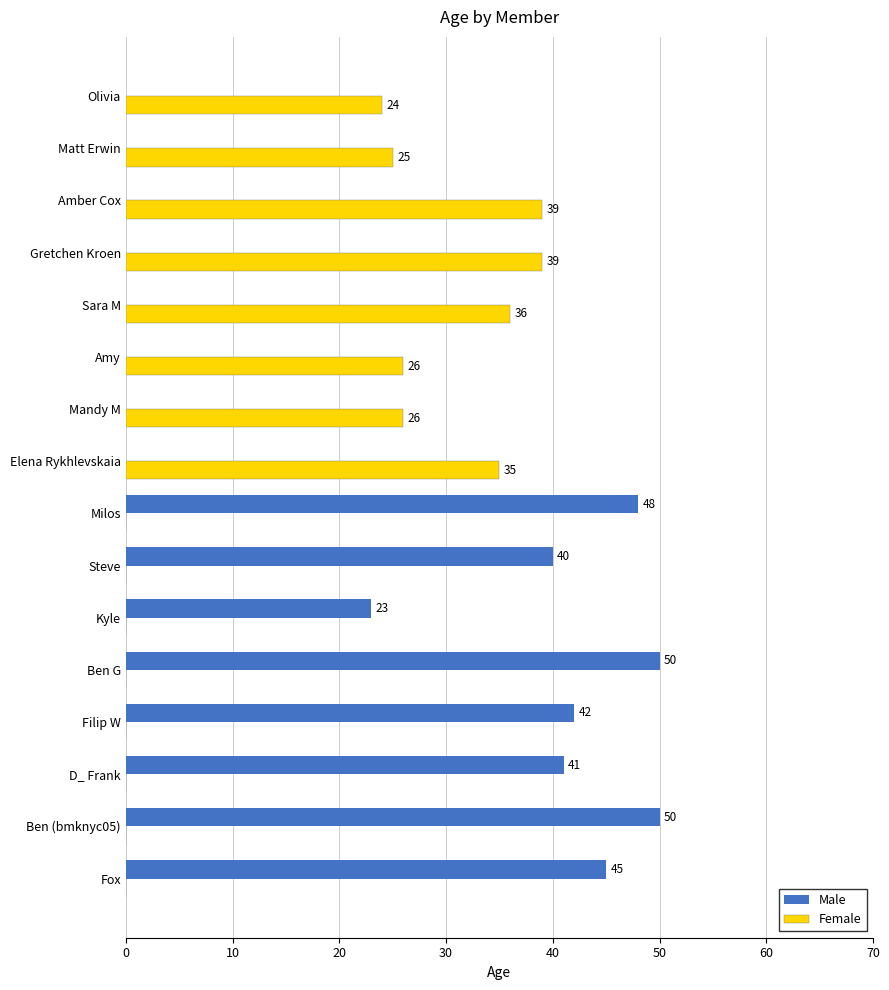

Which series changed the most between Ben (bmknyc05) and Milos?

Male